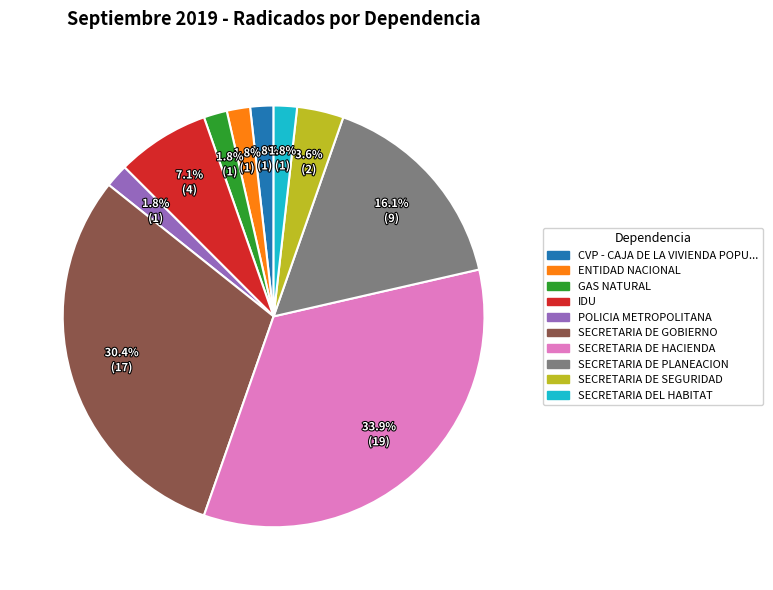

What is the largest slice in the pie chart?

SECRETARIA DE HACIENDA